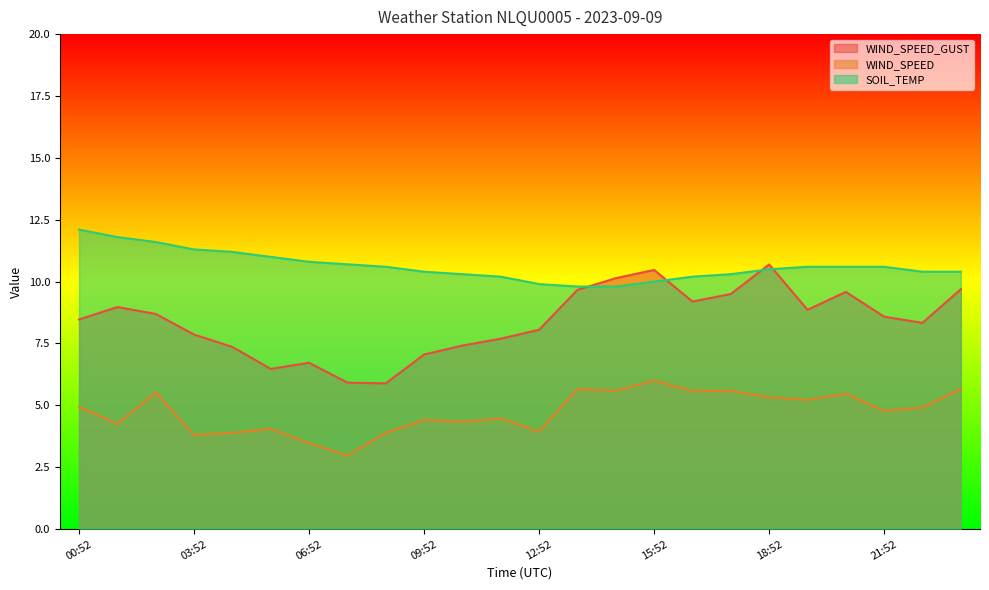

At which category does the chart reach its peak across all series?

00:52